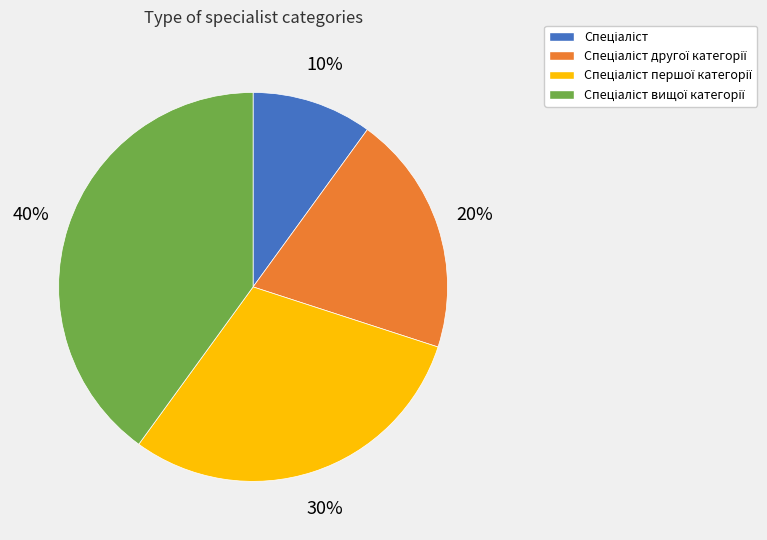

Does any single category account for the majority?

No